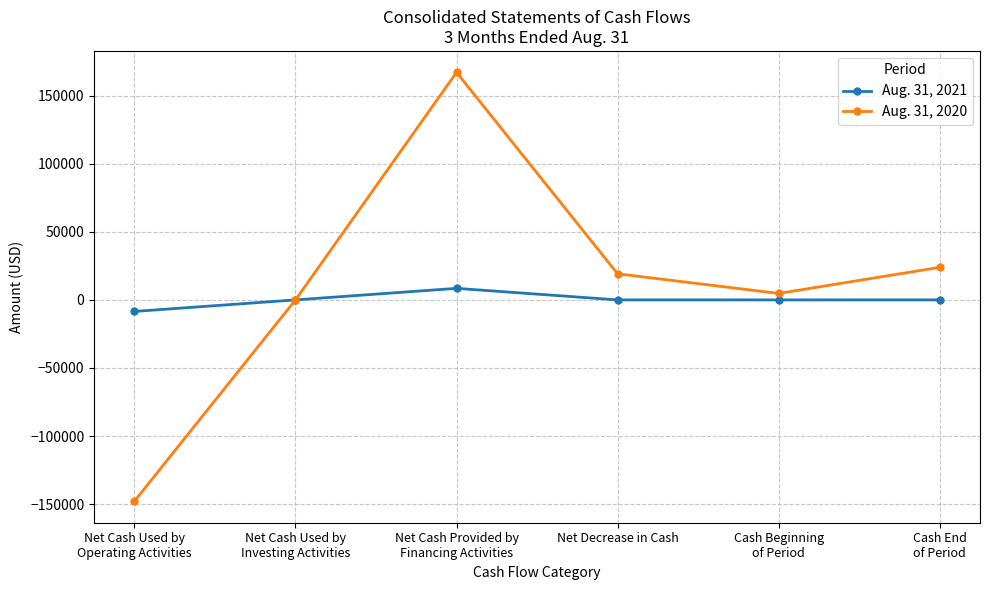

What is the difference between the highest and lowest values at Cash Beginning
of Period?

4742